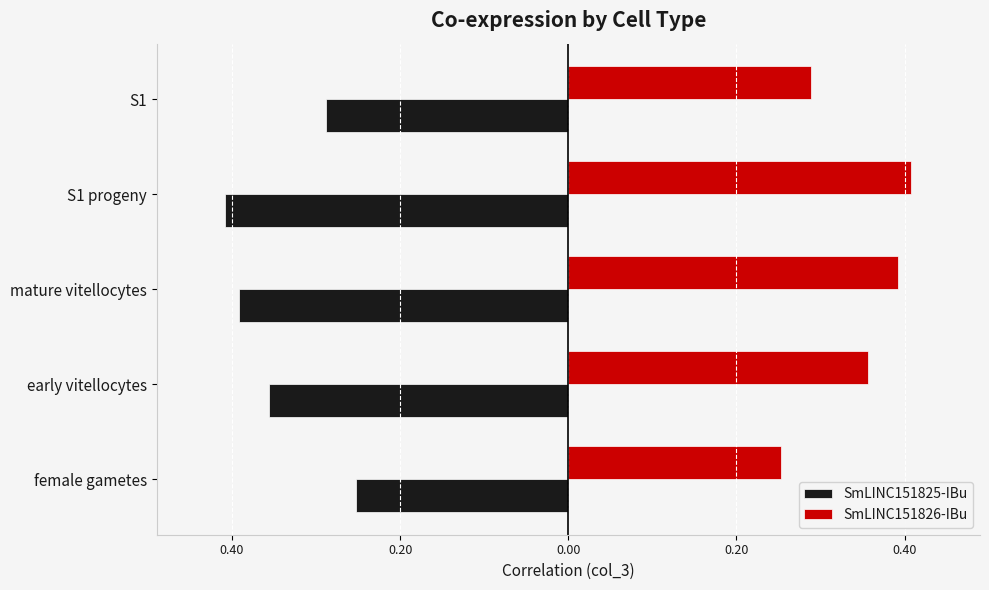

What is the maximum value shown in the chart?

0.4